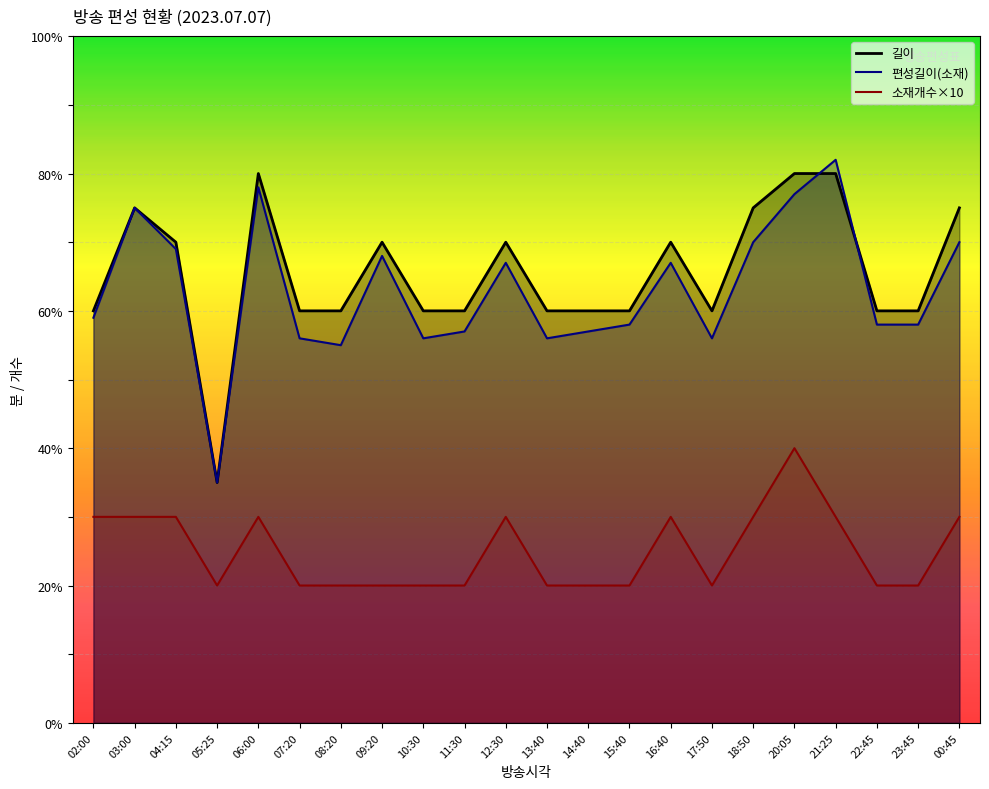

Count the 길이 values in the range 60 to 75.

18